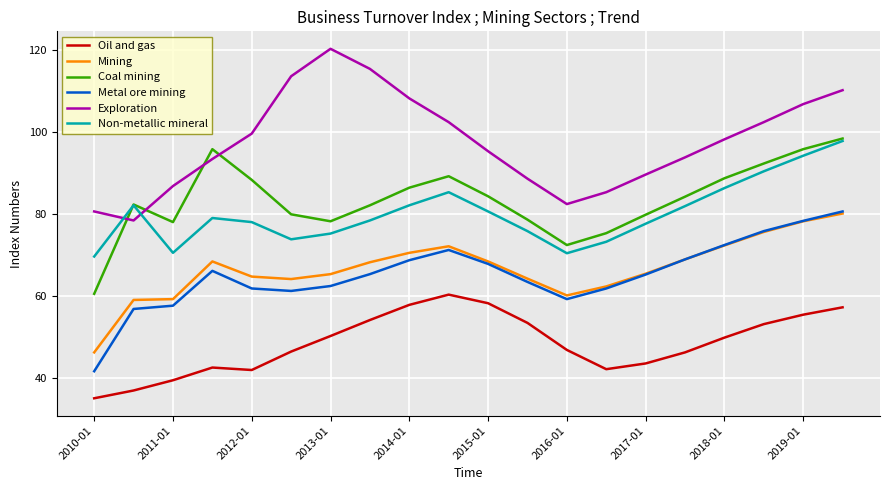

True or false: Coal mining and Metal ore mining intersect in this chart.

False